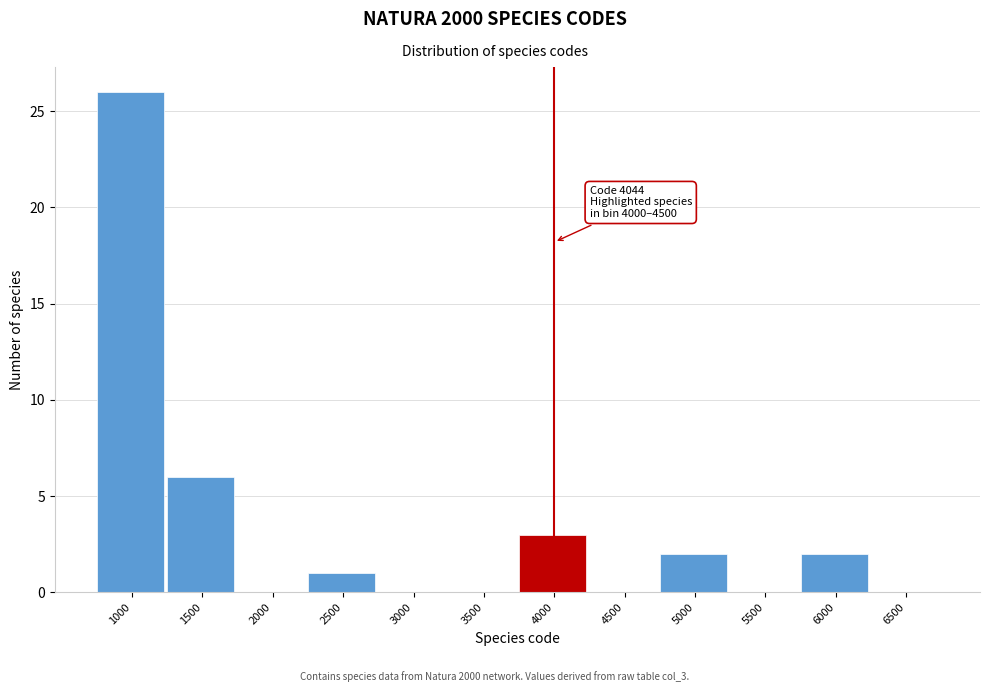

Reading left to right, what are all the values shown in this chart?

1000=26	1500=6	2000=0	2500=1	3000=0	3500=0	4000=3	4500=0	5000=2	5500=0	6000=2	6500=0